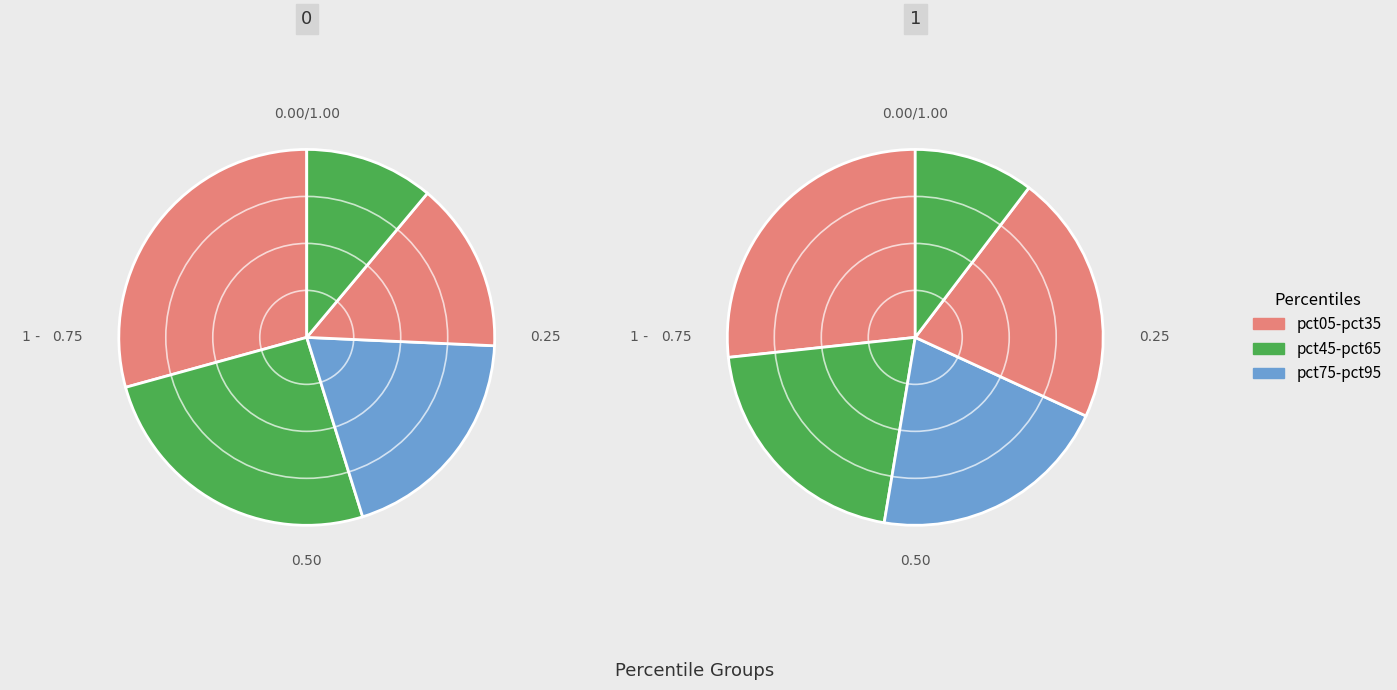

How many slices are in this pie chart?

10